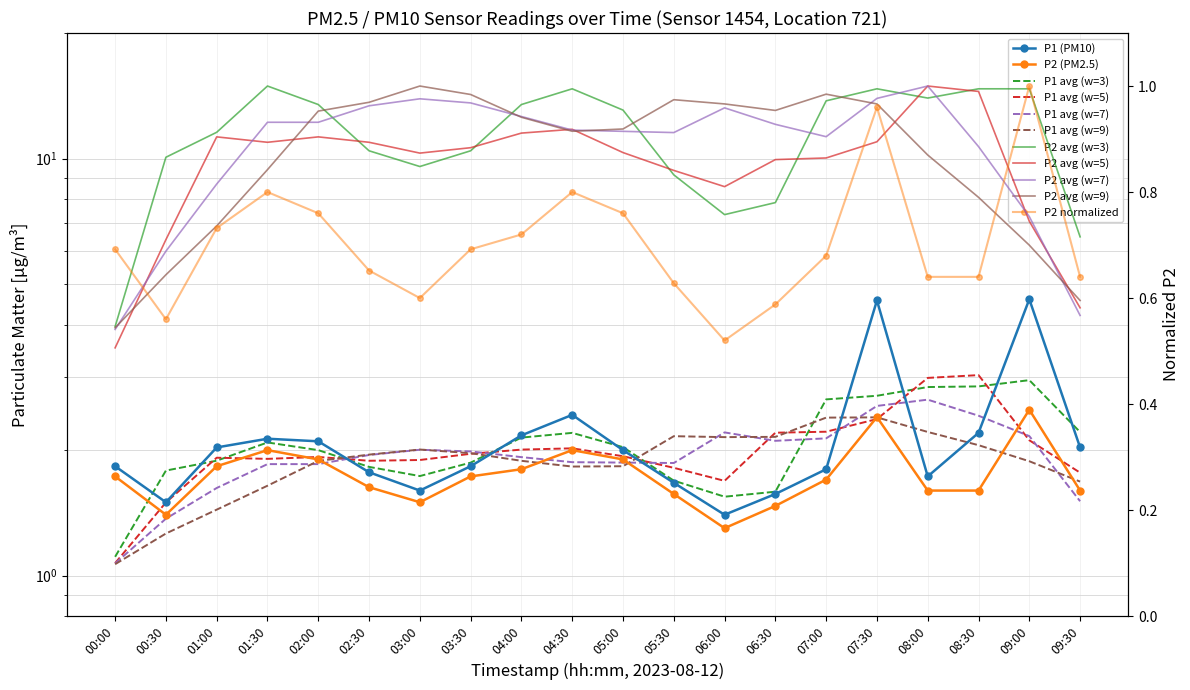

At which category does P1 reach its first local valley?

00:30